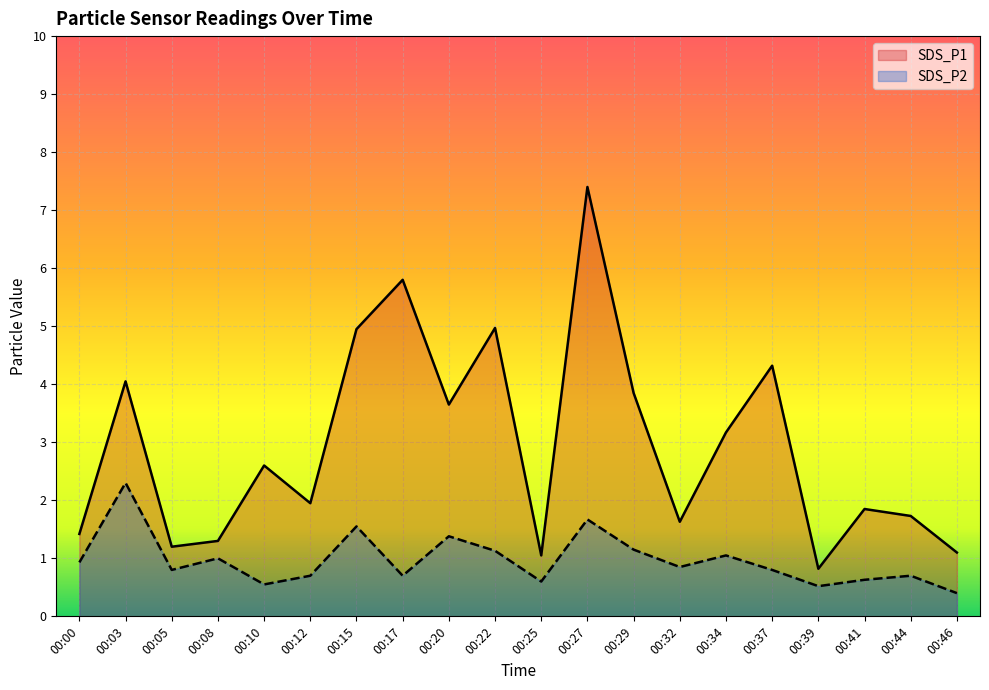

What is the value of the SDS_P2 point at the 19th from the left?

0.7